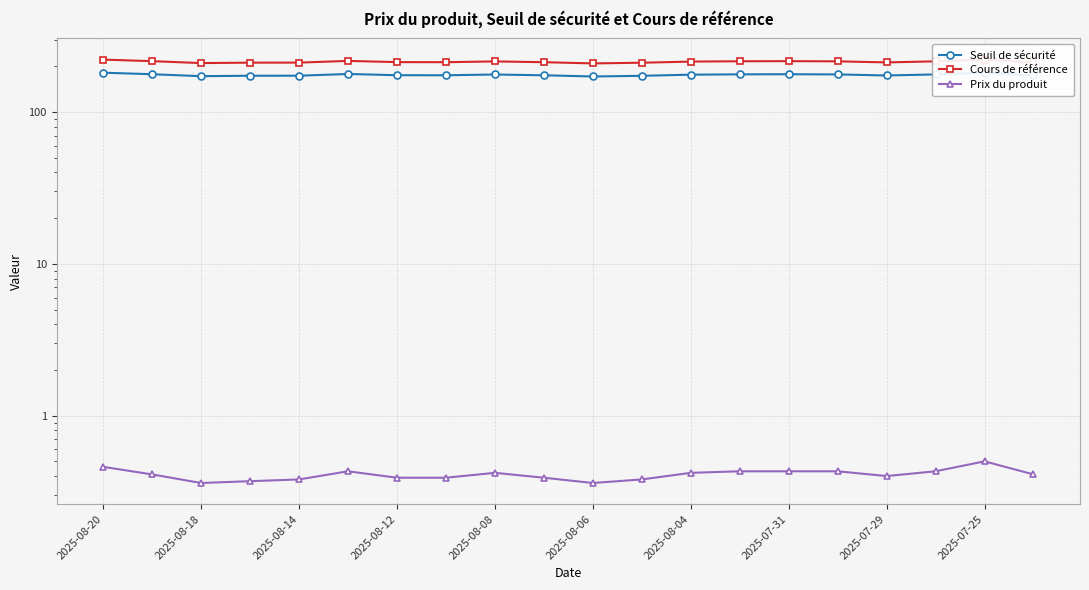

The value of Cours de référence at 2025-08-06 is 339.5. True or false?

False